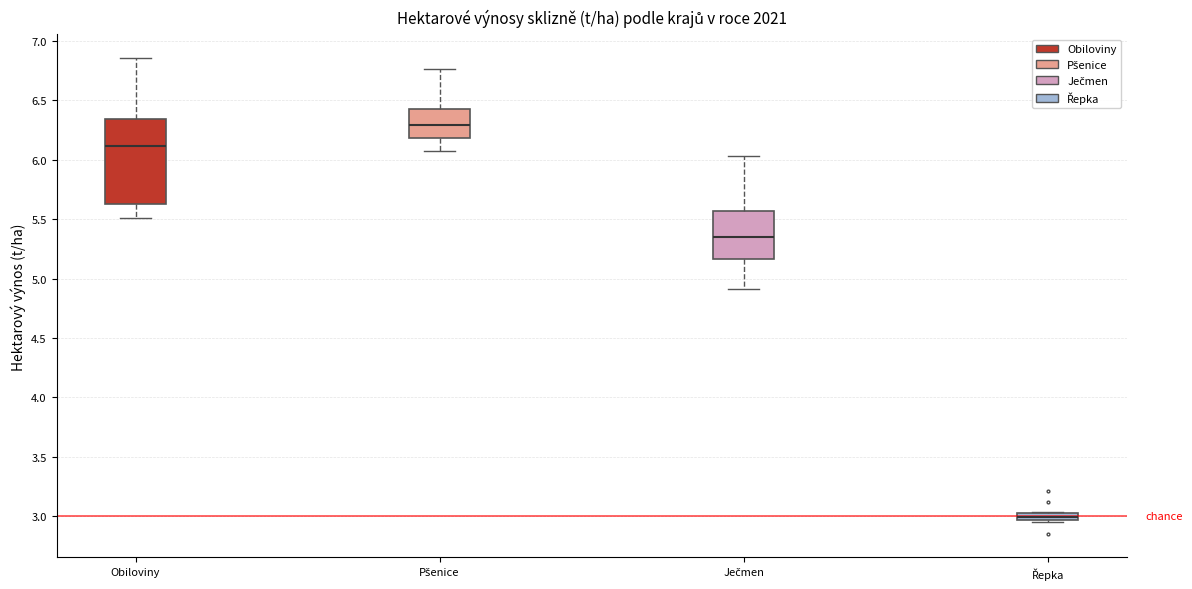

Where is the lower edge of the box for Pšenice on the y-axis? The values are not printed on the chart, so give them approximately, as read against the axis.

6.20